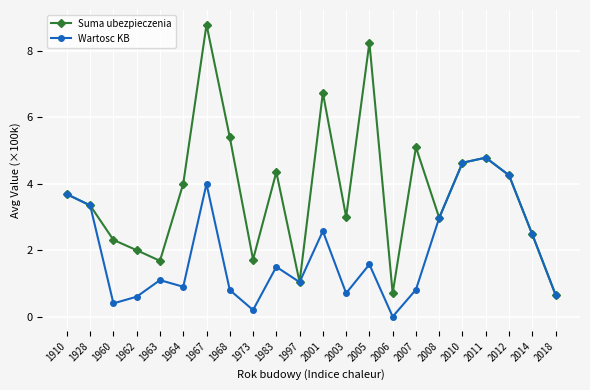

Which series has the largest total across all categories?

Suma ubezpieczenia